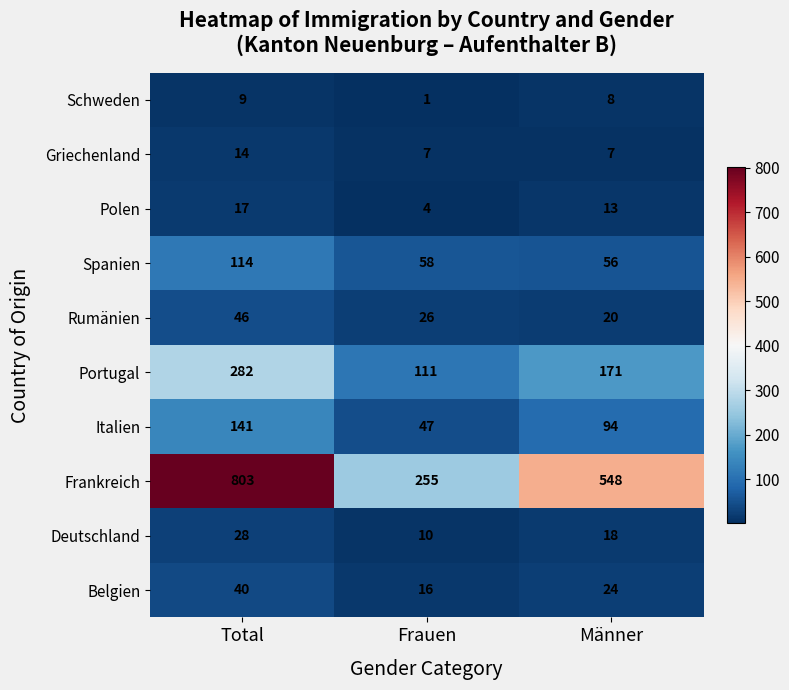

How many distinct data groups are displayed?

10